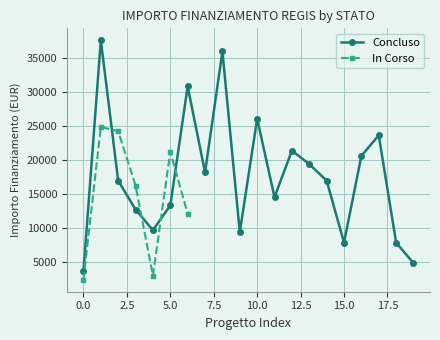

True or false: In Corso has more than 2 points higher than both neighbors.

False